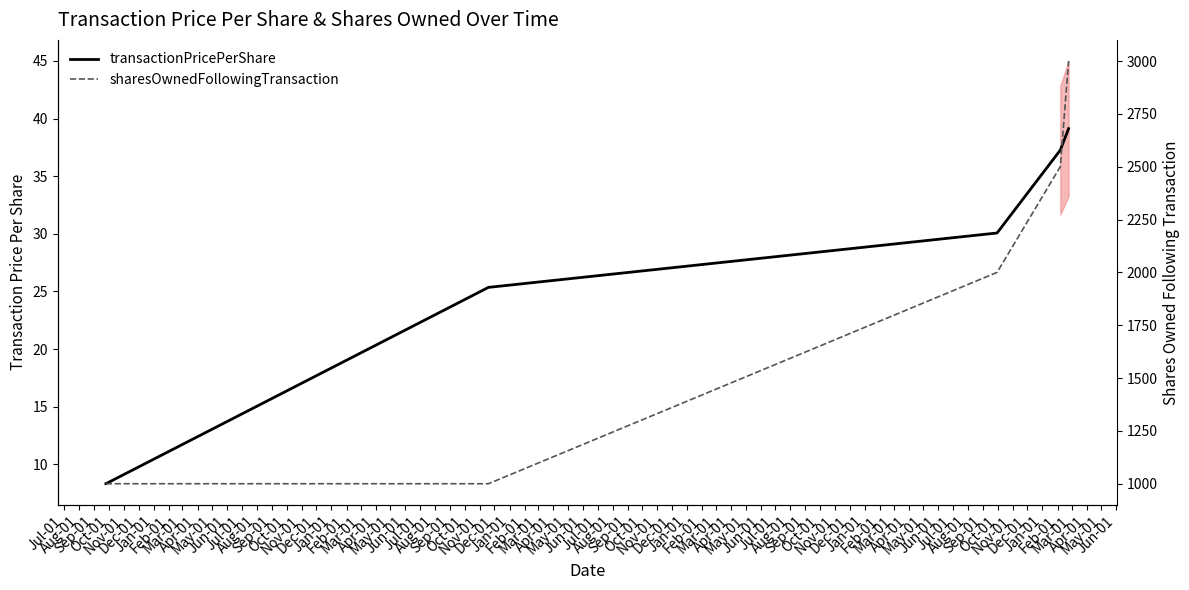

Count the number of categories in the chart.

6